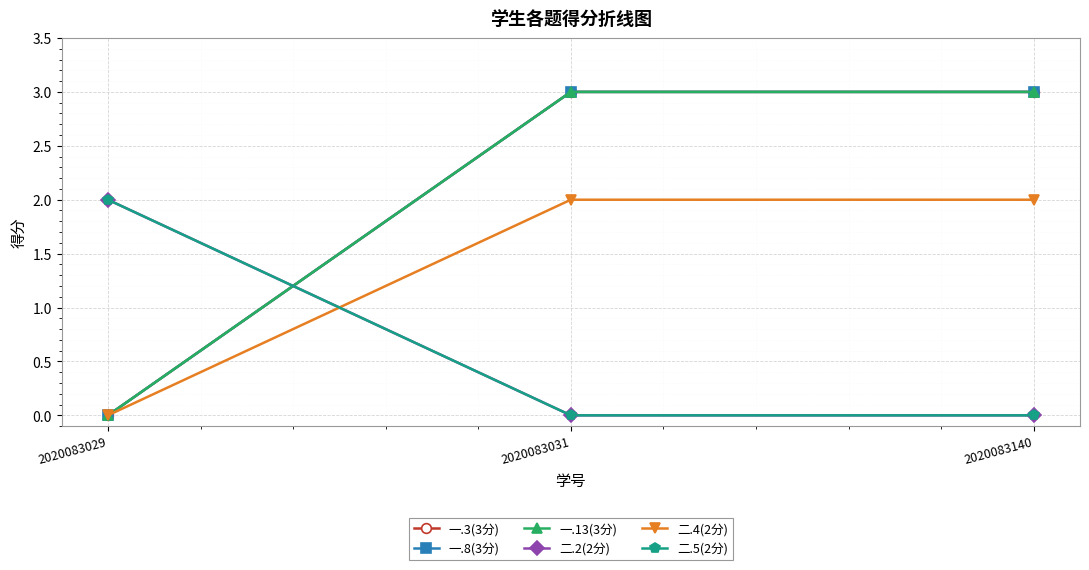

Is this an area chart (filled region under the line)?

No